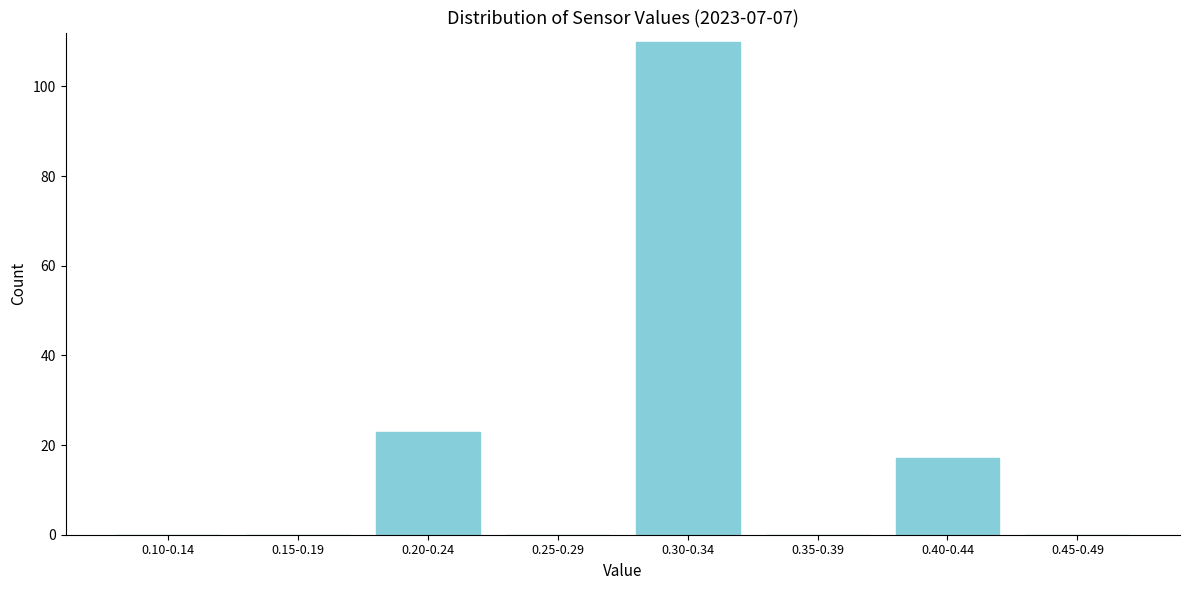

Reading left to right, transcribe all the data shown in this chart.

0.10-0.14=0	0.15-0.19=0	0.20-0.24=23	0.25-0.29=0	0.30-0.34=110	0.35-0.39=0	0.40-0.44=17	0.45-0.49=0